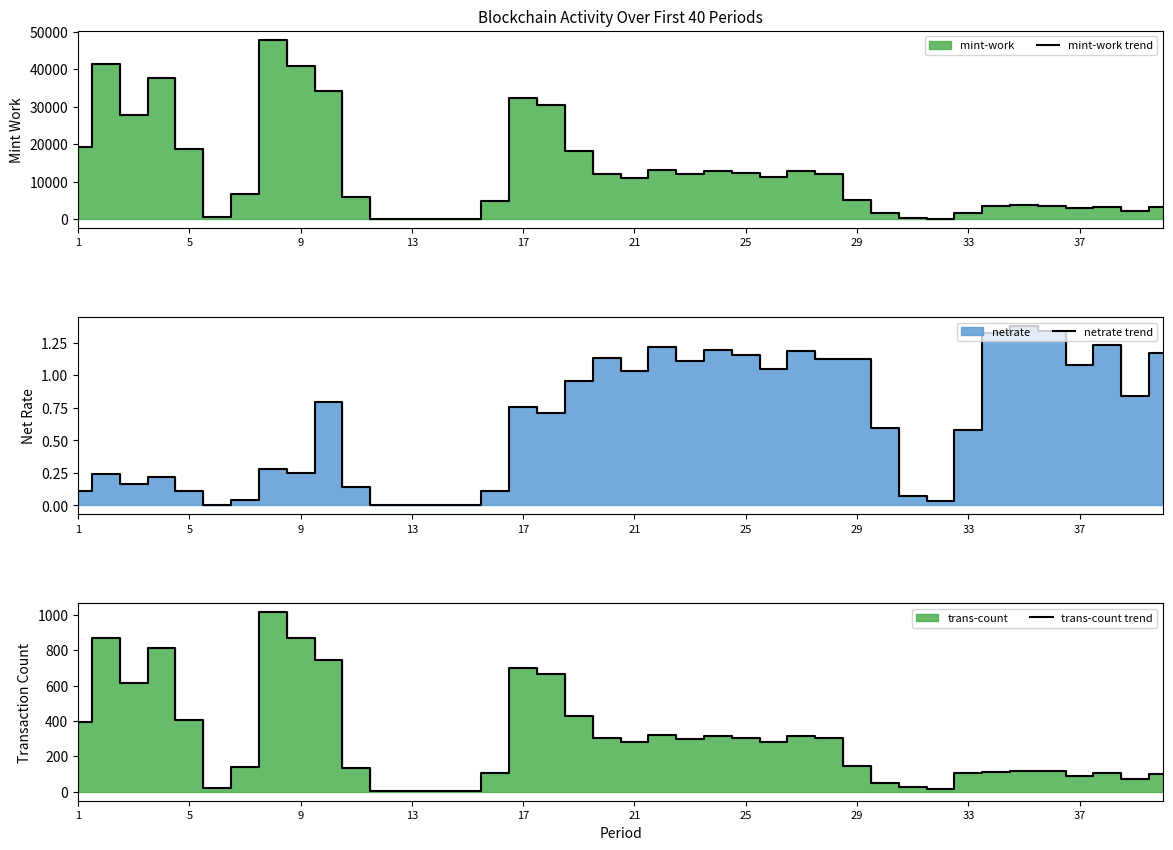

How many lines are shown in the chart?

3